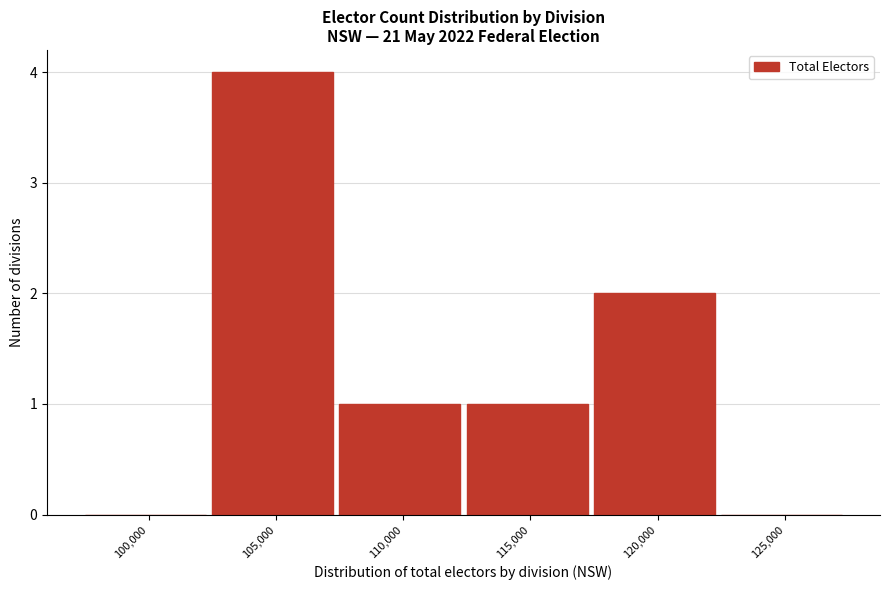

Reading left to right, transcribe all the data shown in this chart.

100,000=0	105,000=4	110,000=1	115,000=1	120,000=2	125,000=0